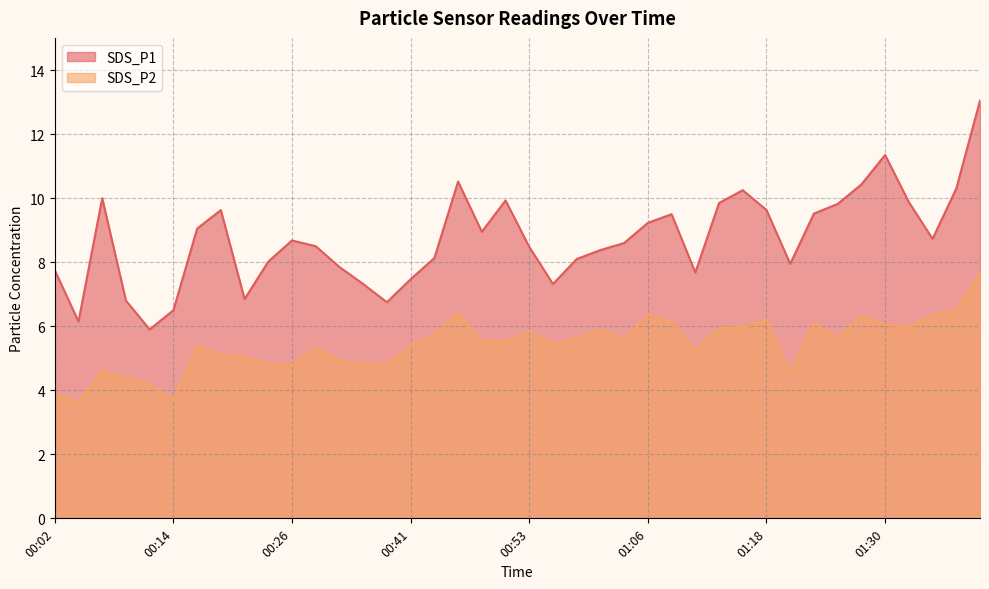

Which series has the largest total across all categories?

SDS_P1